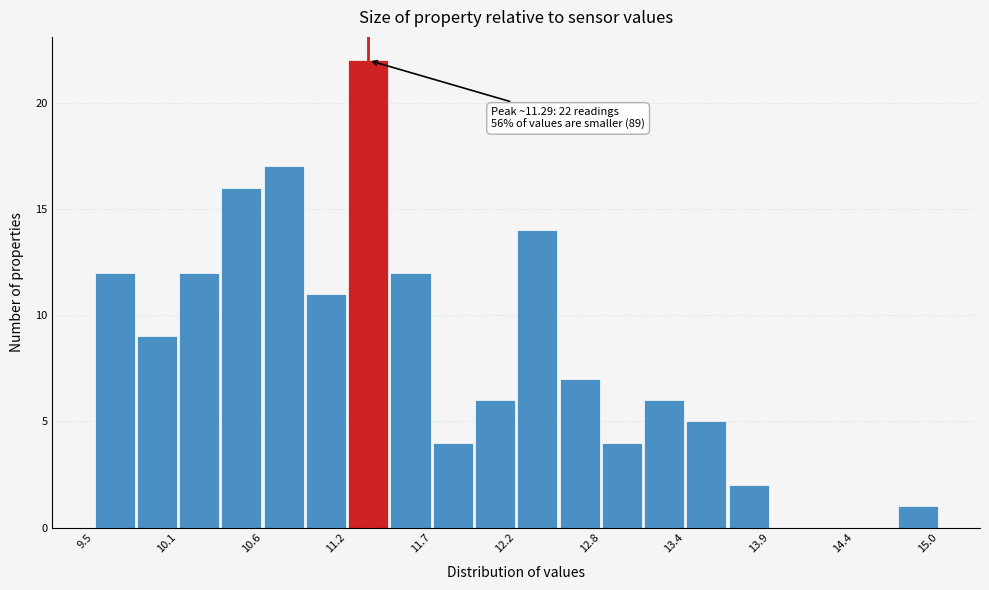

Read against the x-axis, roughly where is the centre of the tallest bar?

11.3